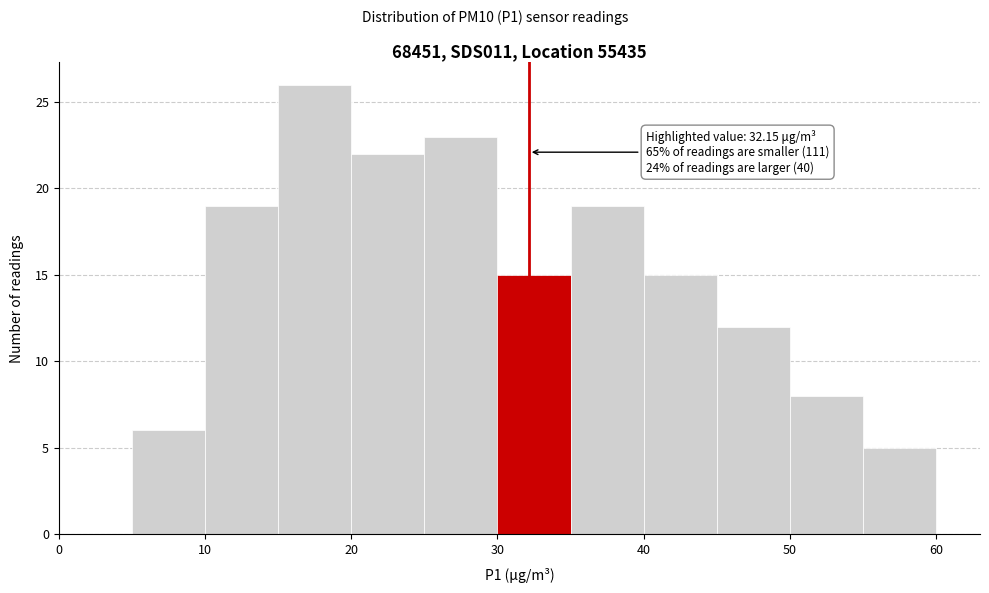

Which range on the x-axis has the tallest bar?

15 to 20